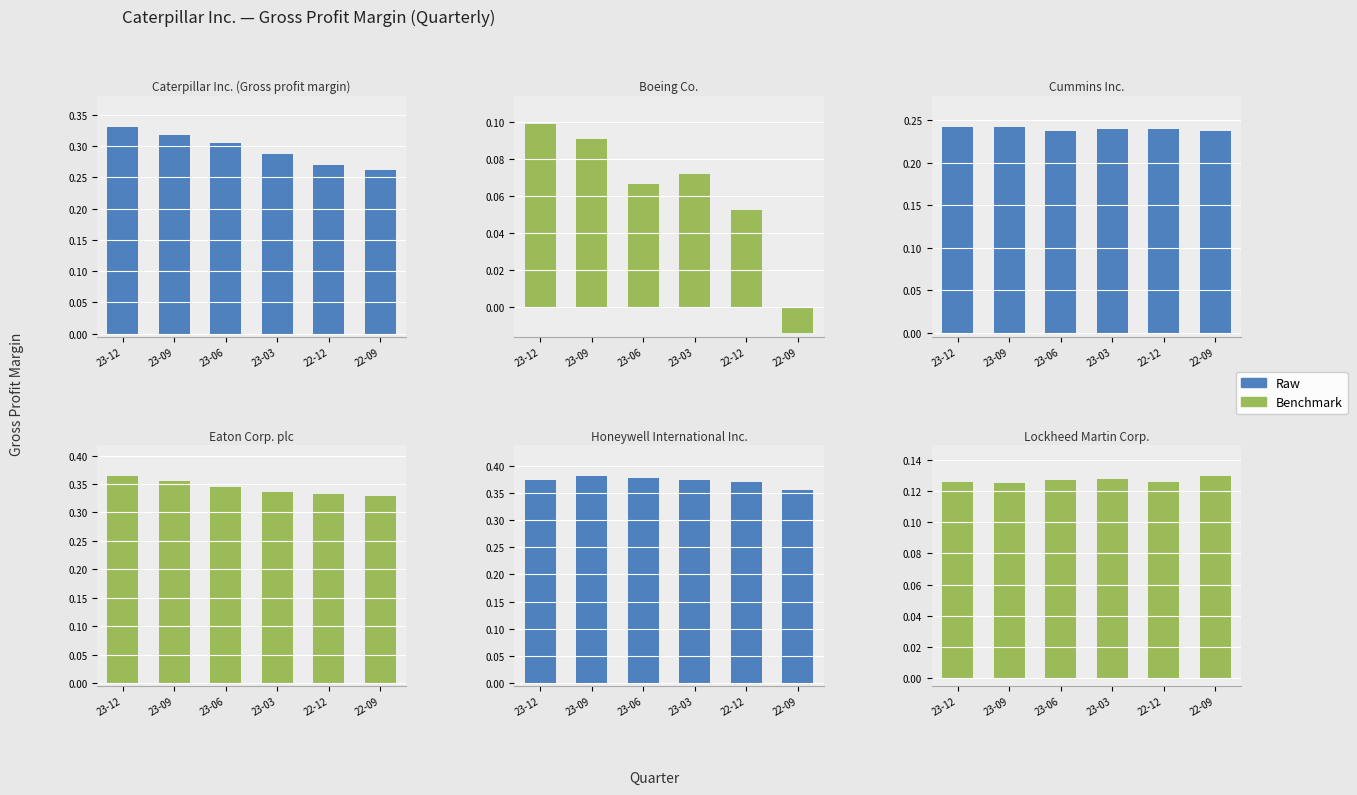

The value of Raw at 22-09 is 0.6. True or false?

False